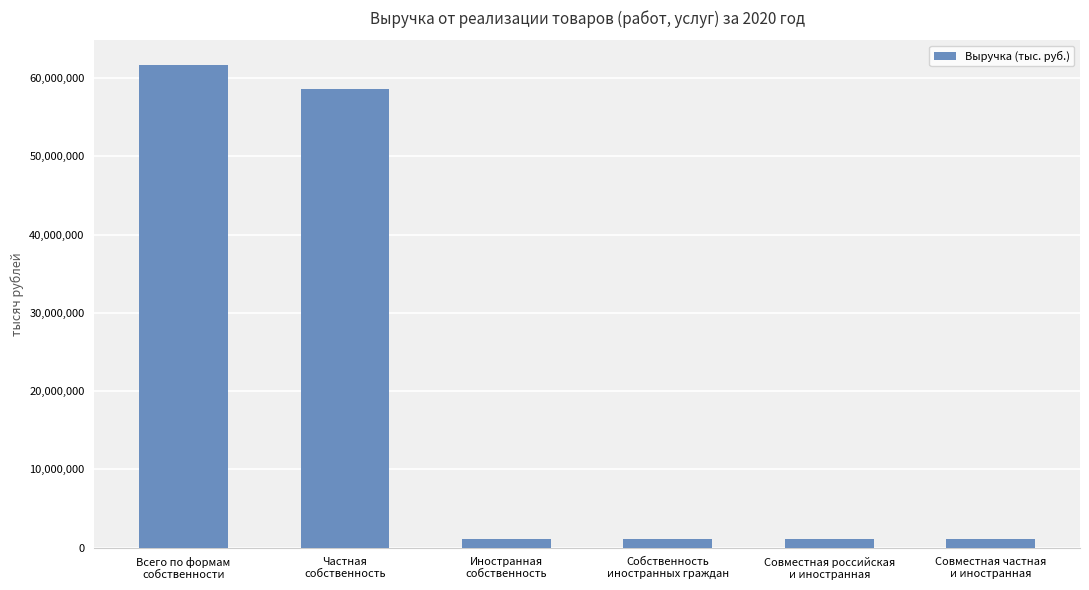

What is the greatest value displayed?

61736207